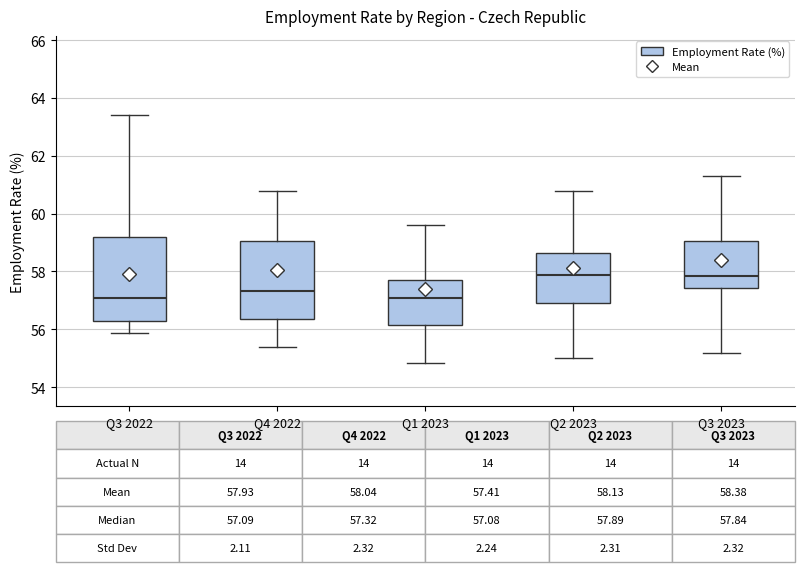

Which box is the tallest, from its lower edge to its upper edge?

Q3 2022